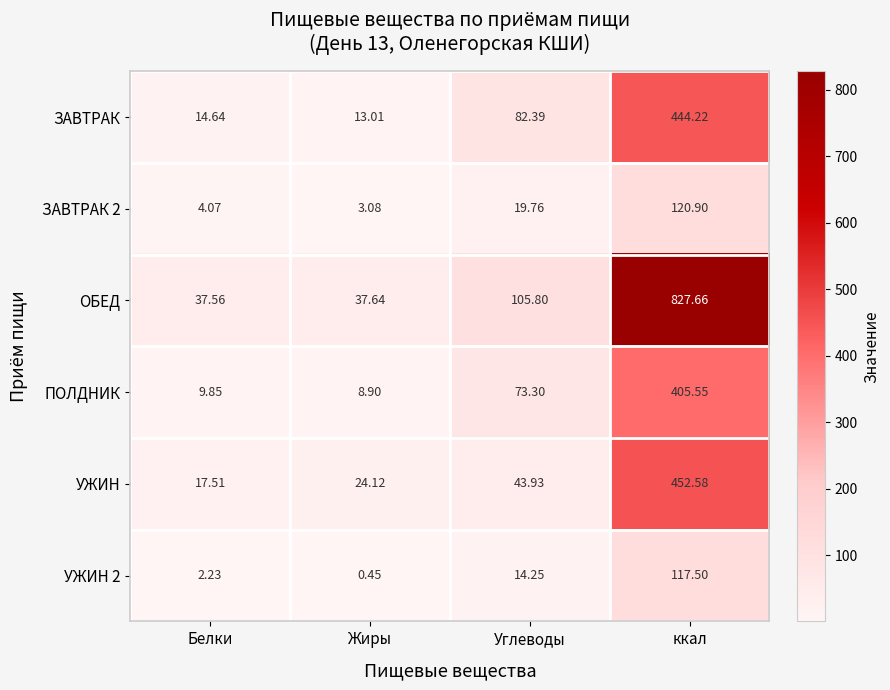

Where does the УЖИН series first go above 43?

Углеводы